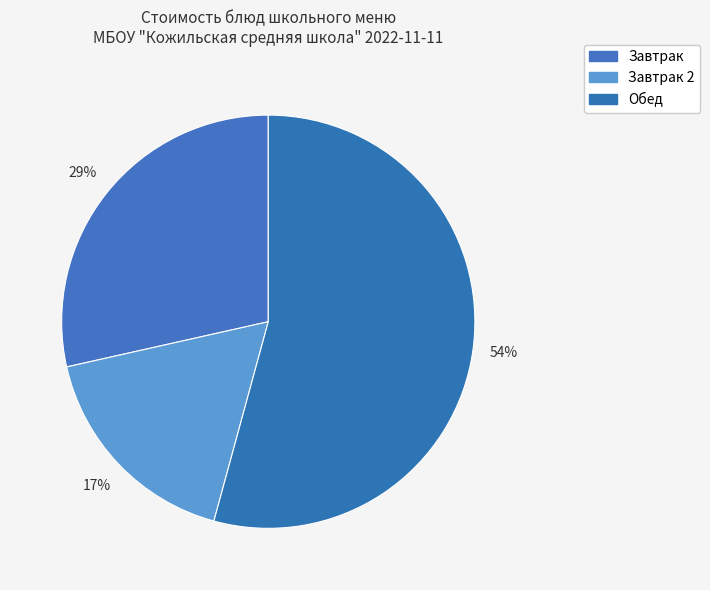

How many slices are in this pie chart?

3